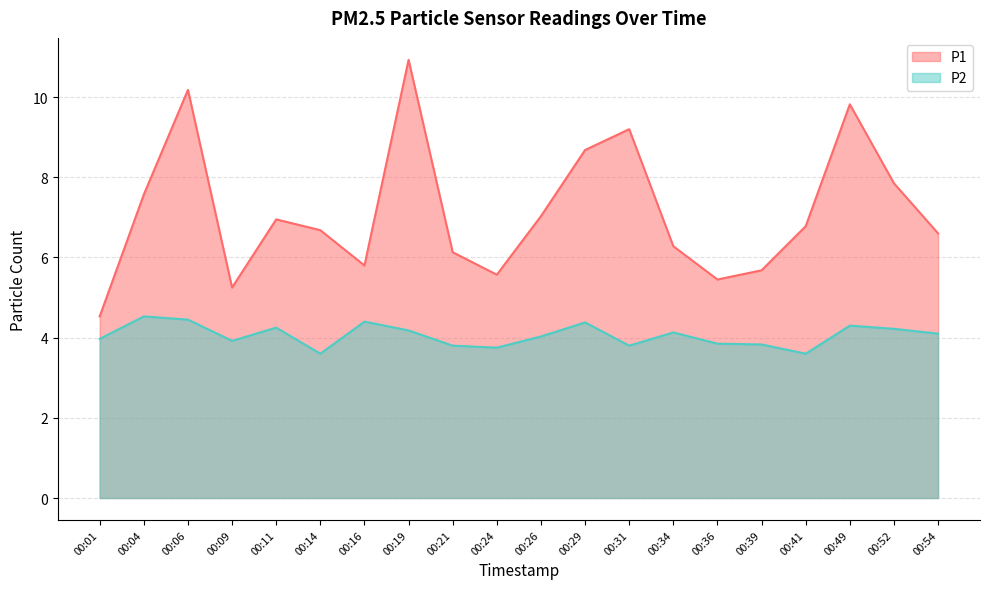

What is the total value across all series at 00:04?

12.1